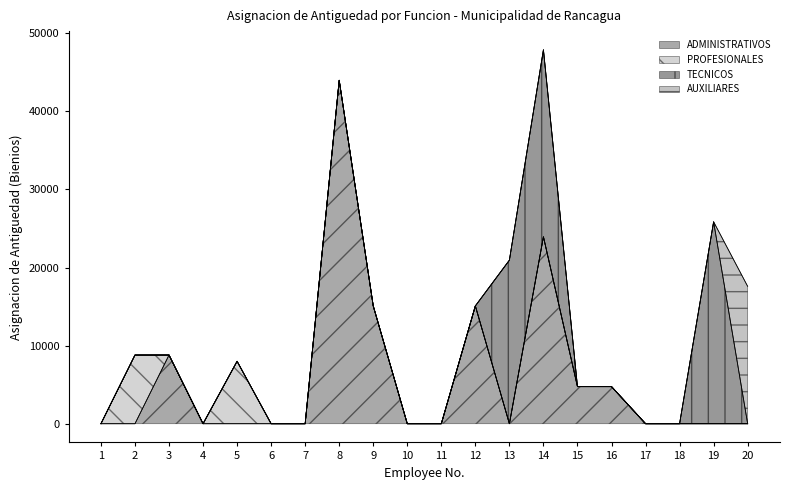

True or false: ADMINISTRATIVOS has more than 0 interior local peaks.

True